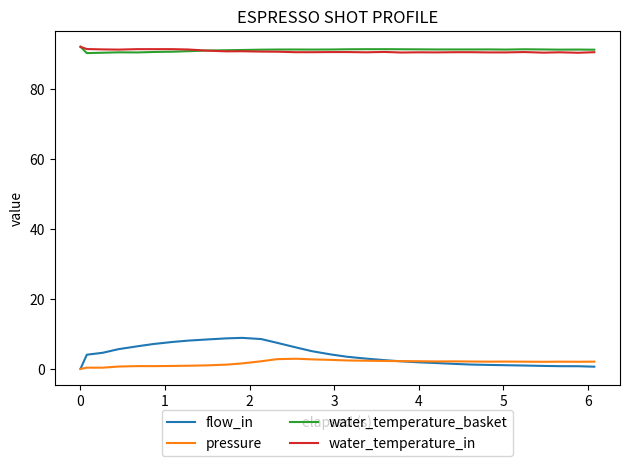

What is the maximum value shown in the chart?

92.0